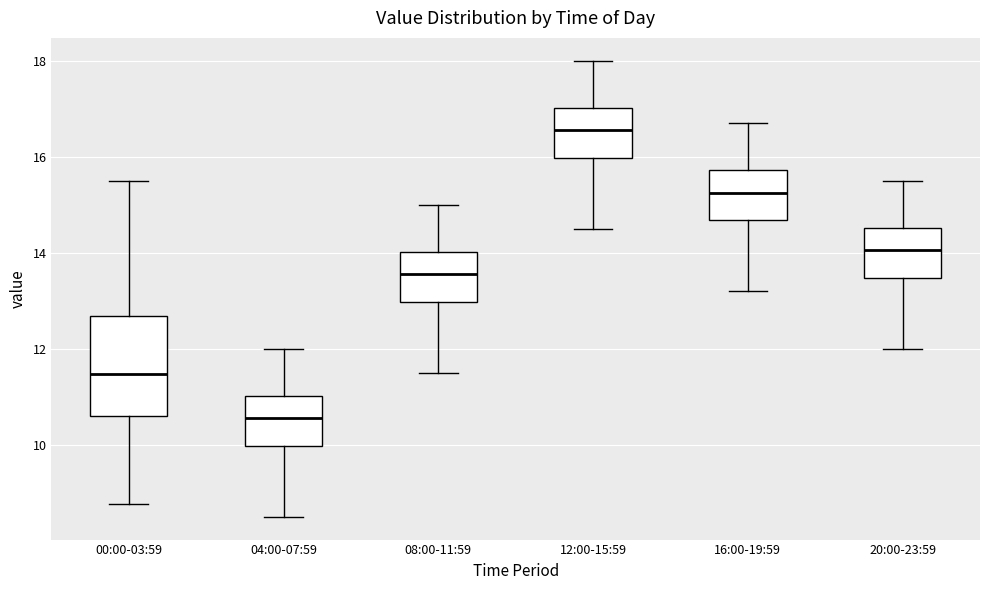

Reading left to right, read every box against the y-axis: the position of its median line, the range the box covers, and the ends of its whiskers. The values are not printed on the chart, so give them approximately, as read against the axis.

00:00-03:59: median 11.4, box 10.6 to 12.6, whiskers 8.8 to 15.6
04:00-07:59: median 10.6, box 10.0 to 11.0, whiskers 8.6 to 12.0
08:00-11:59: median 13.6, box 13.0 to 14.0, whiskers 11.6 to 15.0
12:00-15:59: median 16.6, box 16.0 to 17.0, whiskers 14.6 to 18.0
16:00-19:59: median 15.2, box 14.6 to 15.8, whiskers 13.2 to 16.8
20:00-23:59: median 14.0, box 13.4 to 14.6, whiskers 12.0 to 15.6